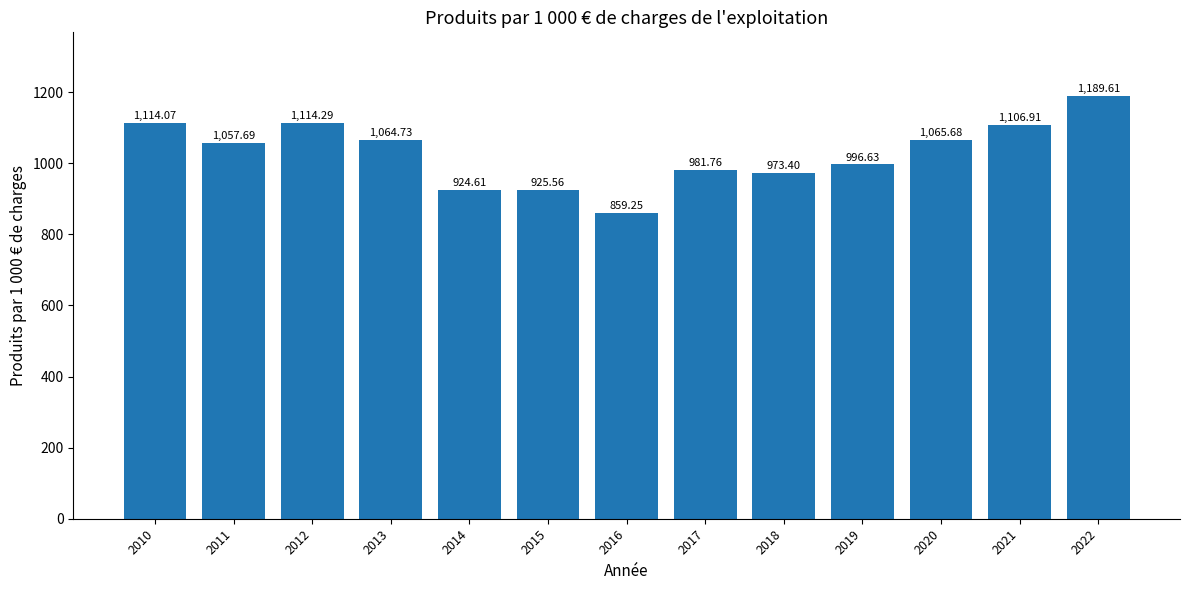

Between 2022 and 2015, which is larger?

2022